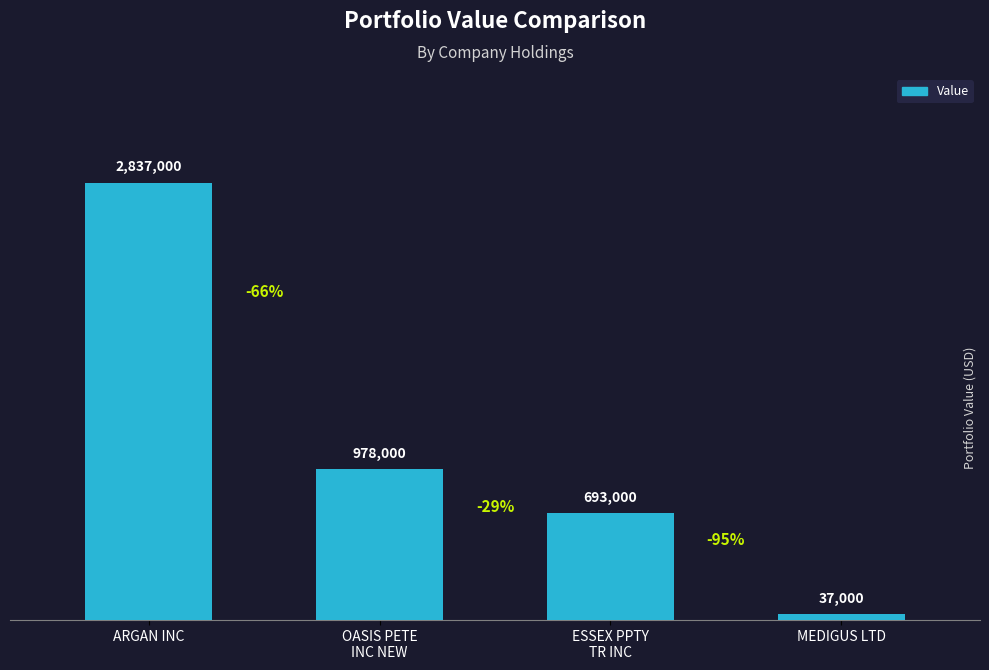

Reading left to right, transcribe all the data shown in this chart.

ARGAN INC=2837000	OASIS PETE
INC NEW=978000	ESSEX PPTY
TR INC=693000	MEDIGUS LTD=37000